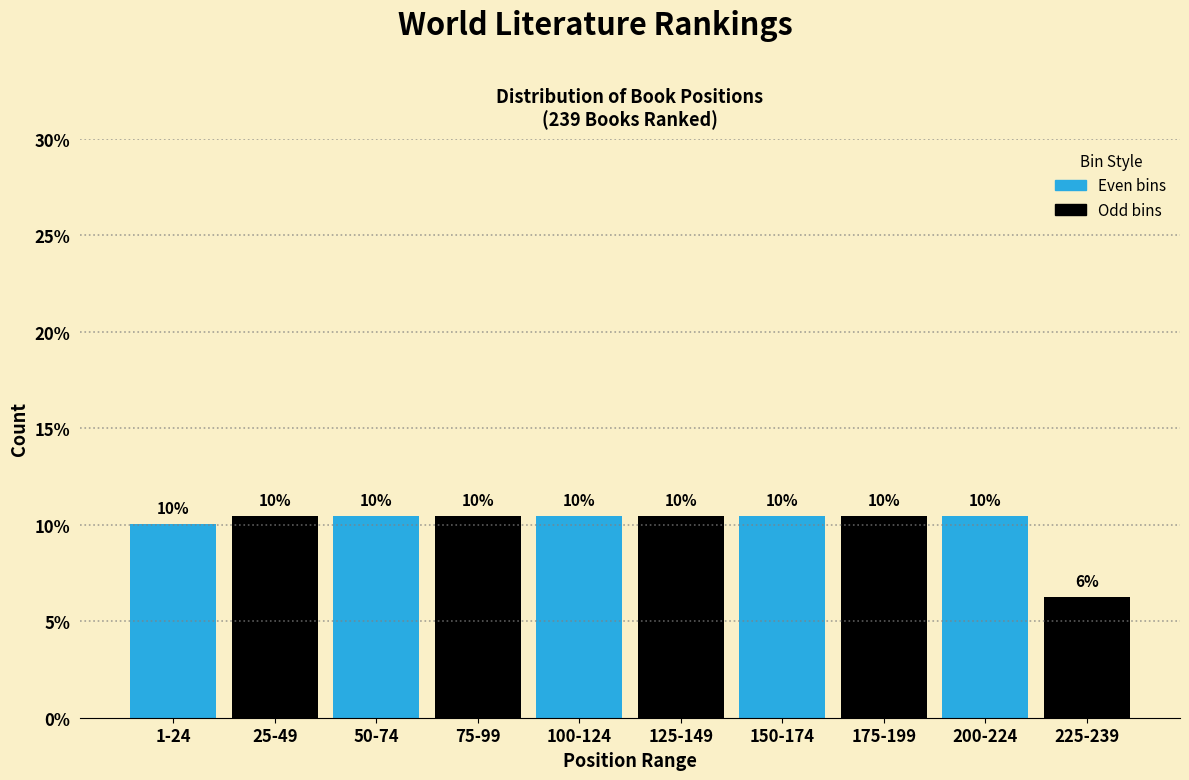

What is the label of the 5th bar from the right?

125-149